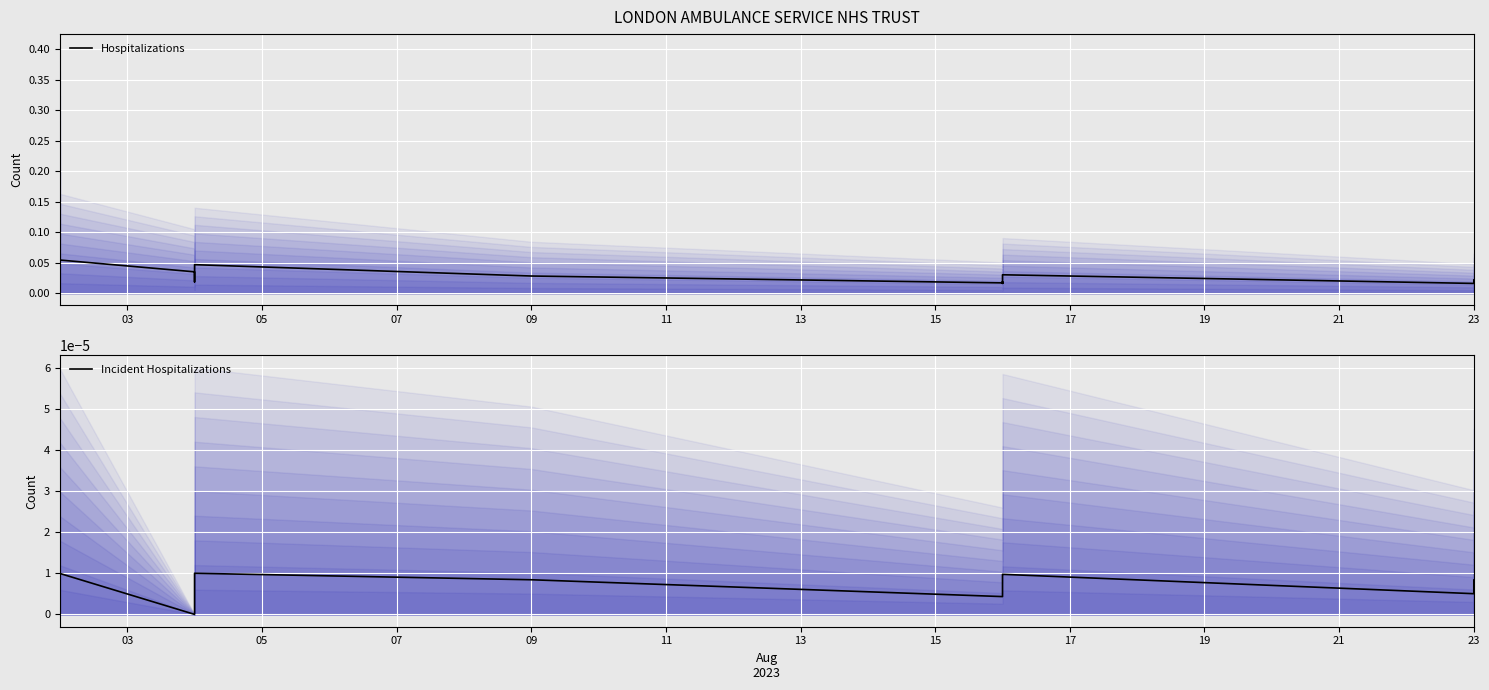

Rank the series by their maximum value, from highest to lowest.

Hospitalizations, Incident Hospitalizations